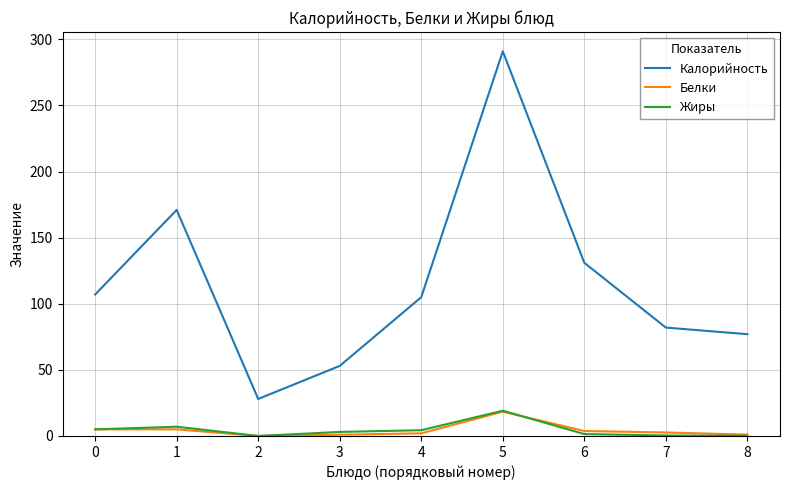

True or false: Белки and Калорийность intersect in this chart.

False